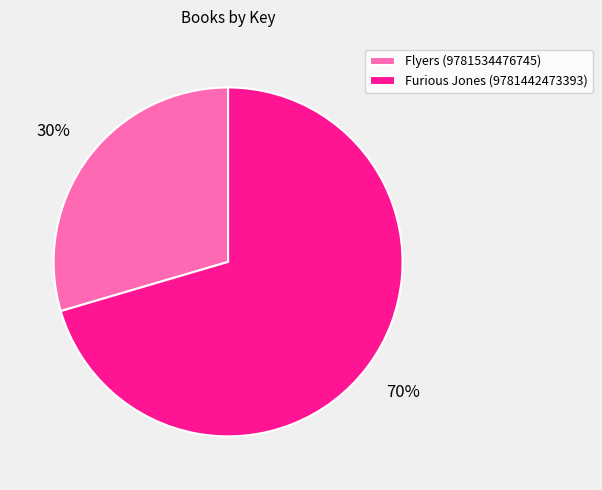

What is the majority slice?

Furious Jones (9781442473393)